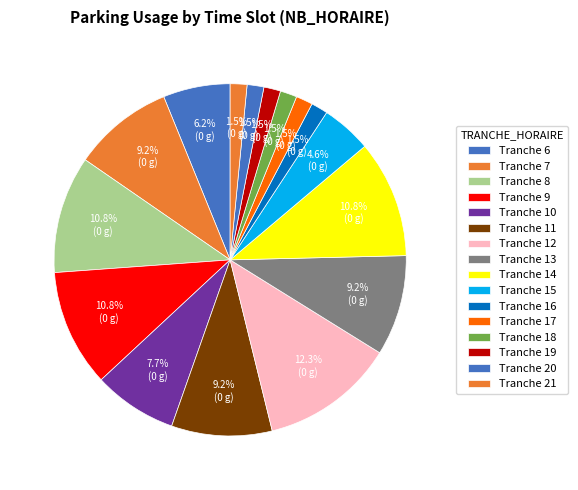

Count the number of slices in the pie.

16